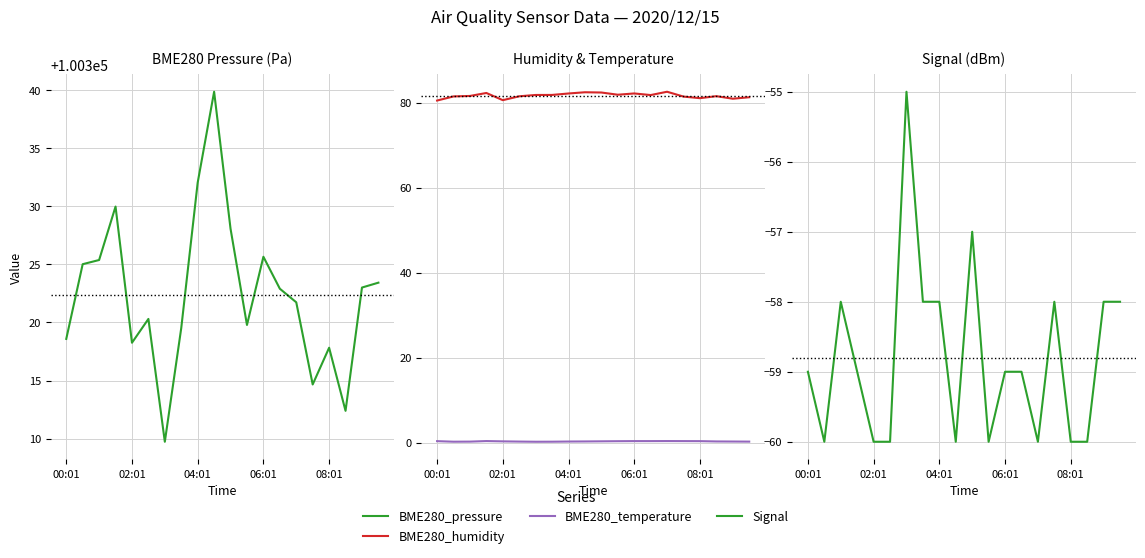

Which series has the widest spread of values?

BME280_pressure